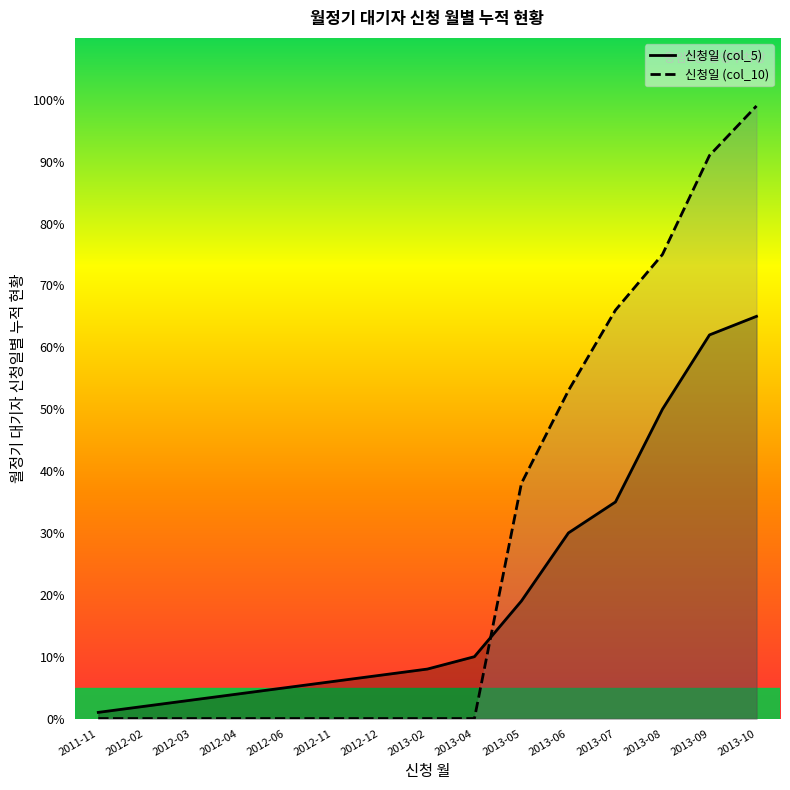

At how many categories does at least one series exceed 26?

6